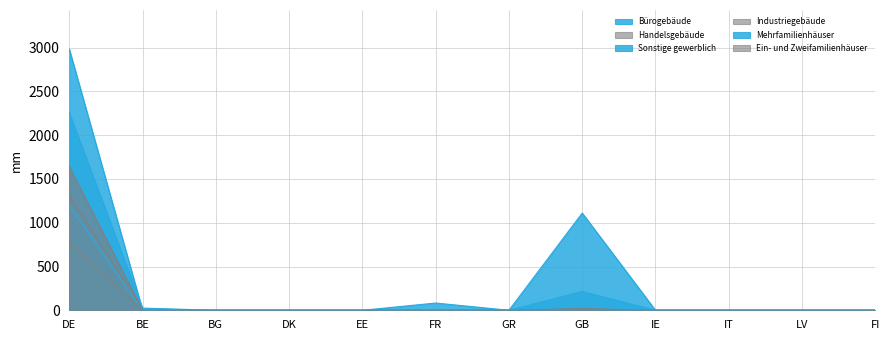

Does the chart display data point markers on the line(s)?

No